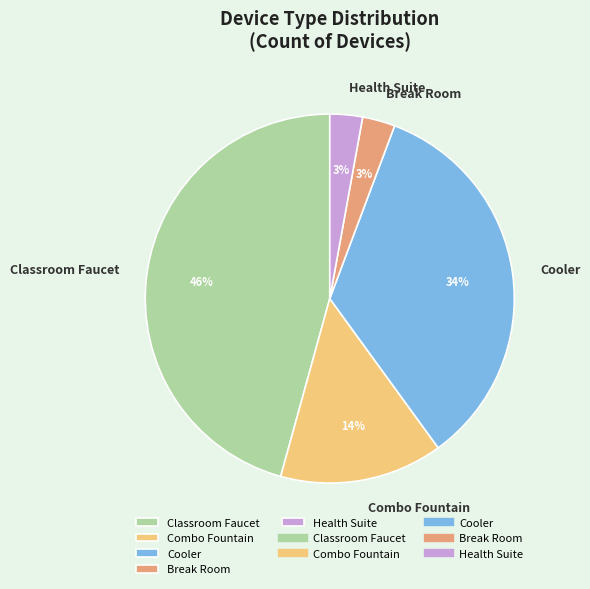

Approximately how many times larger is the value at Combo Fountain compared to Classroom Faucet?

0.3